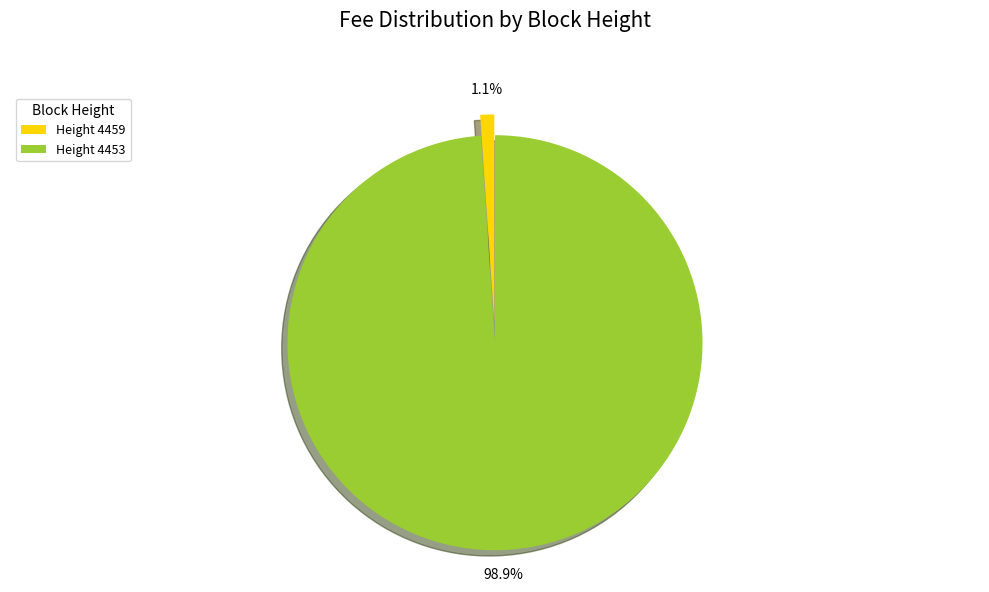

How many slices are in this pie chart?

2